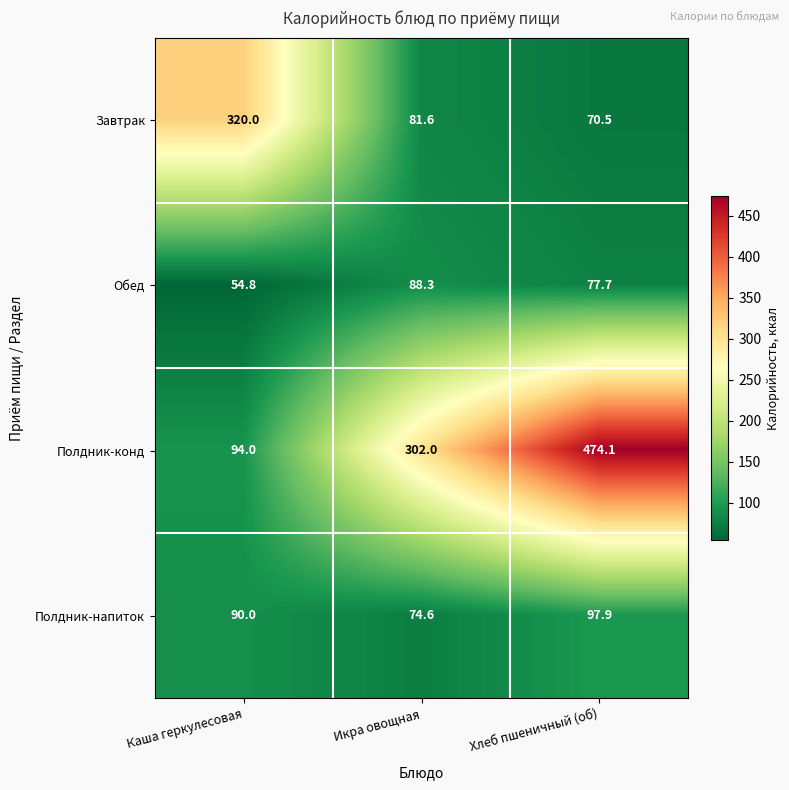

What is the average value of the Обед series?

73.6